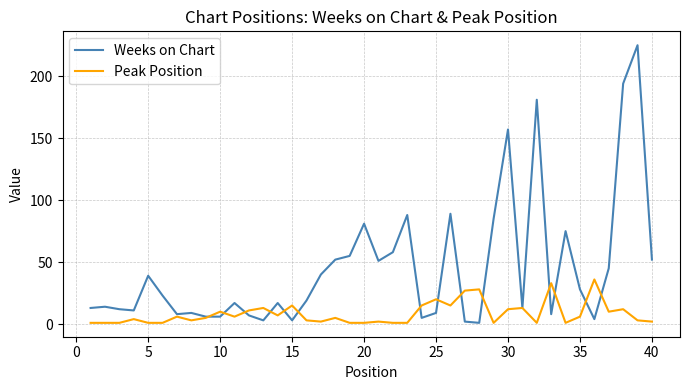

Which series has the largest range (max minus min)?

Weeks on Chart